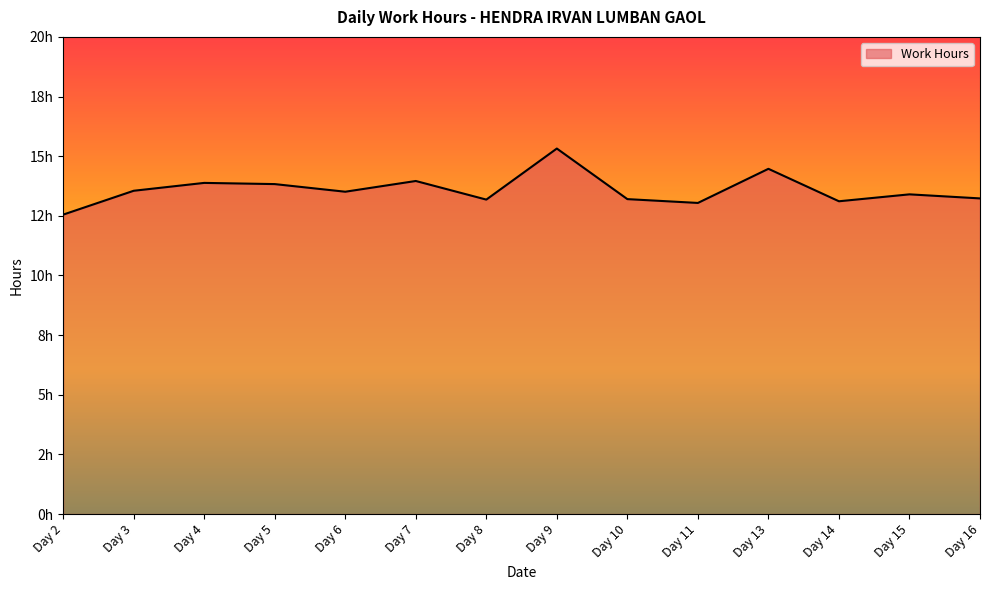

List the labels in order of value, smallest first.

Day 2, Day 11, Day 14, Day 8, Day 10, Day 16, Day 15, Day 6, Day 3, Day 5, Day 4, Day 7, Day 13, Day 9